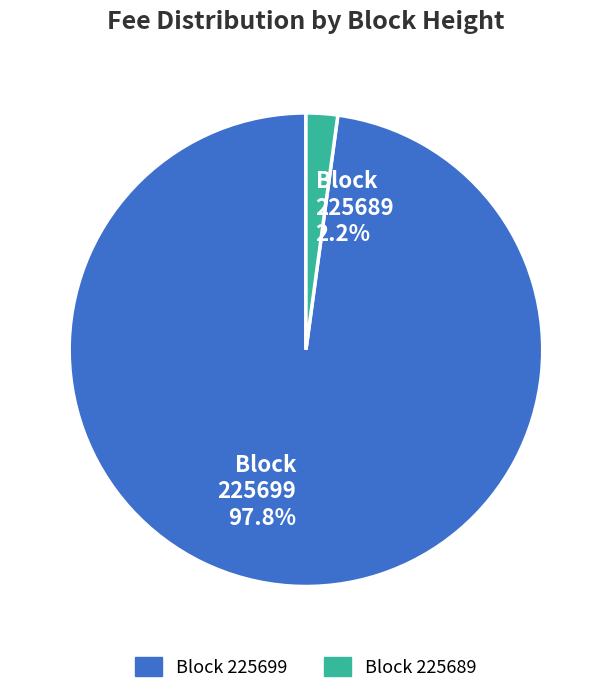

Rank the categories by value from highest to lowest.

Block 225699 97.8%, Block 225689 2.2%